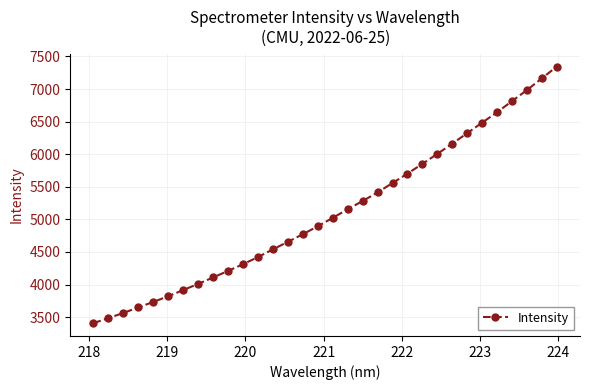

What is the difference between the second highest and minimum values?

3757.7